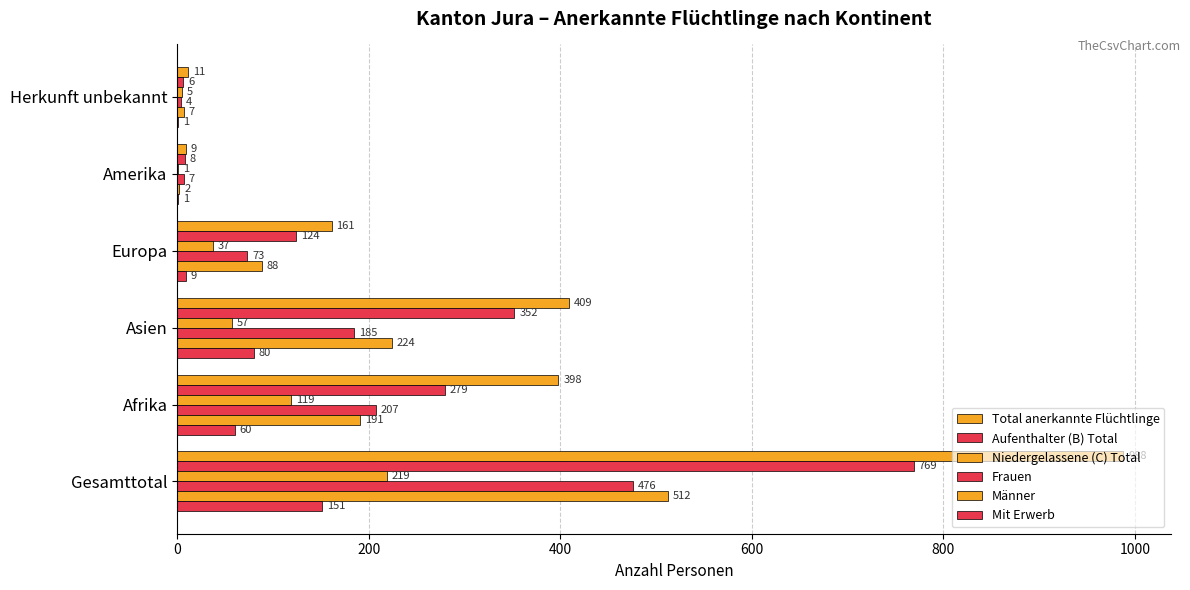

How many data points does each series have?

6